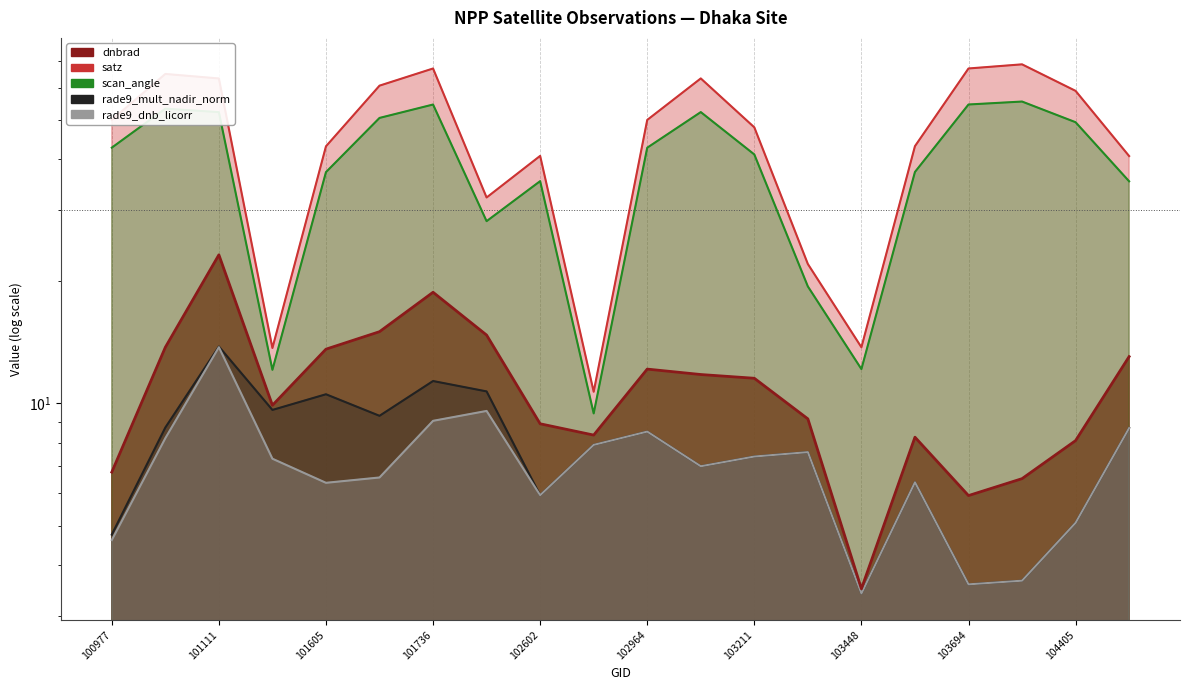

Reading left to right, what are all the values shown in this chart?

dnbrad: 100977=6.8	101102=13.7	101111=23.2	101482=9.9	101605=13.6	101727=15.0	101736=18.8	101986=14.7	102602=8.9	102724=8.4	102964=12.1	103092=11.8	103211=11.5	103330=9.2	103448=3.5	103566=8.3	103694=5.9	104397=6.5	104405=8.1	104522=13.0
satz: 100977=50.0	101102=64.9	101111=63.2	101482=13.7	101605=43.0	101727=60.7	101736=66.9	101986=32.2	102602=40.8	102724=10.7	102964=50.0	103092=63.3	103211=47.9	103330=22.1	103448=13.8	103566=43.1	103694=66.9	104397=68.5	104405=58.9	104522=40.7
scan_angle: 100977=42.7	101102=53.3	101111=52.2	101482=12.1	101605=37.2	101727=50.5	101736=54.5	101986=28.1	102602=35.3	102724=9.4	102964=42.7	103092=52.2	103211=41.1	103330=19.4	103448=12.2	103566=37.2	103694=54.6	104397=55.5	104405=49.3	104522=35.3
rade9_mult_nadir_norm: 100977=4.7	101102=8.7	101111=13.8	101482=9.6	101605=10.5	101727=9.3	101736=11.4	101986=10.7	102602=5.9	102724=7.9	102964=8.5	103092=7.0	103211=7.4	103330=7.6	103448=3.4	103566=6.4	103694=3.6	104397=3.7	104405=5.1	104522=8.7
rade9_dnb_licorr: 100977=4.6	101102=8.2	101111=13.8	101482=7.3	101605=6.4	101727=6.6	101736=9.1	101986=9.6	102602=5.9	102724=7.9	102964=8.5	103092=7.0	103211=7.4	103330=7.6	103448=3.4	103566=6.4	103694=3.6	104397=3.7	104405=5.1	104522=8.7